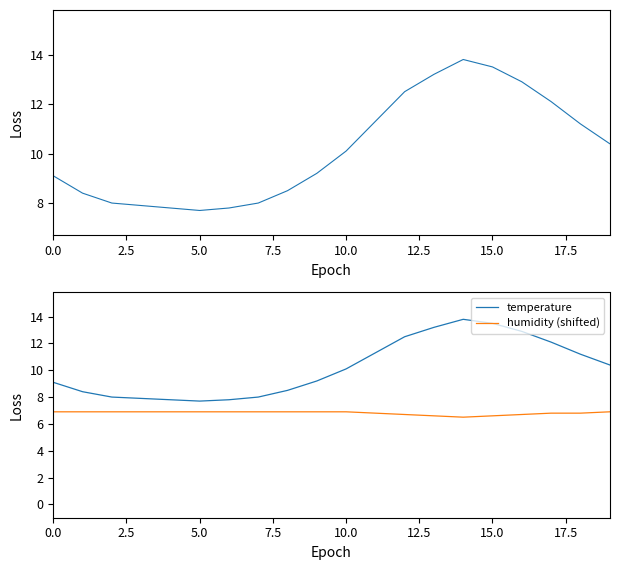

Where is the first local minimum for humidity (shifted)?

14